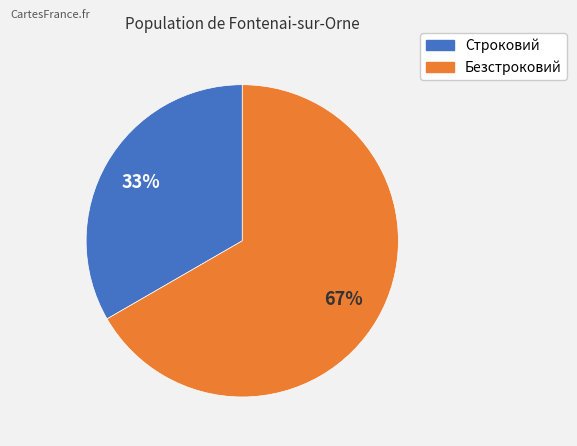

Which slice represents more than half of the pie?

Безстроковий